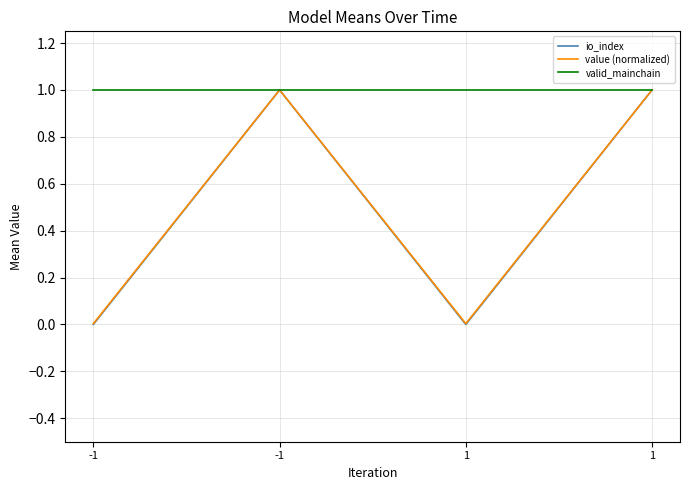

Does the chart display data point markers on the line(s)?

No